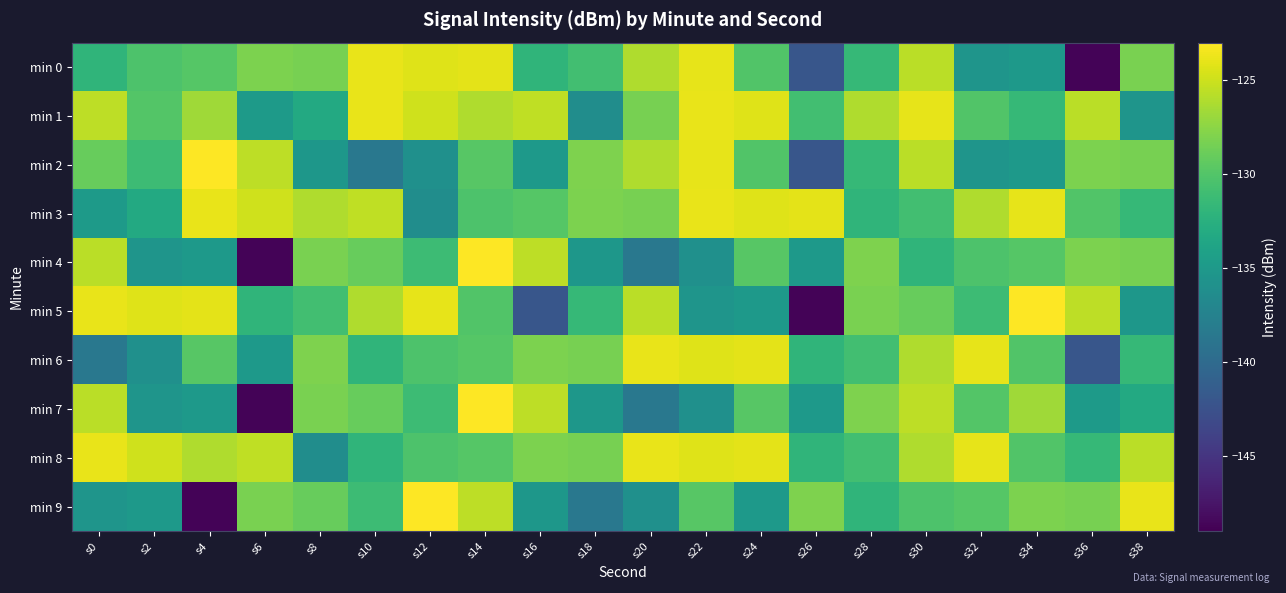

List the series in order of their peak value, highest first.

min 2, min 4, min 5, min 7, min 9, min 1, min 3, min 8, min 0, min 6